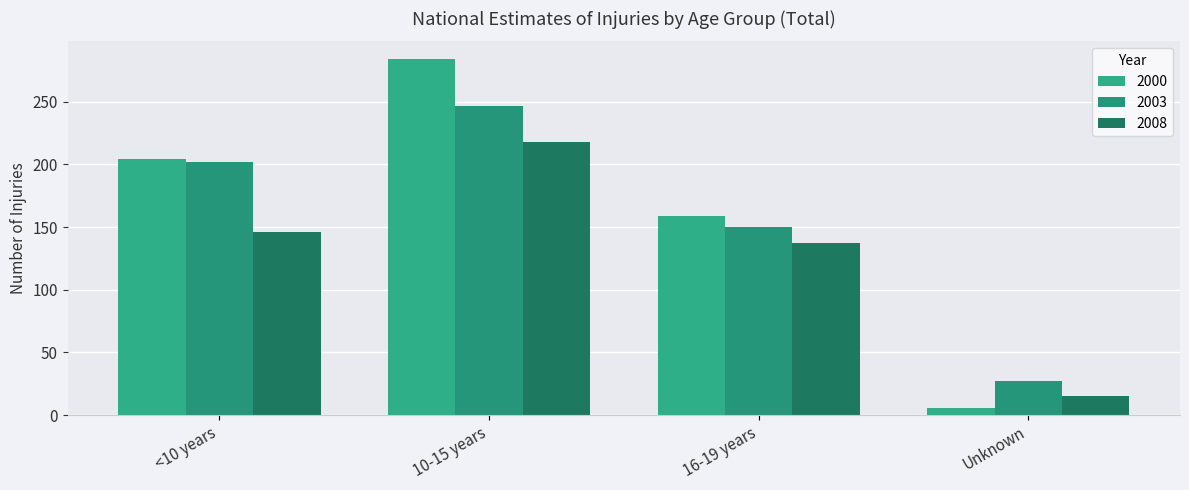

List the labels in order of 2008 value, largest first.

10-15 years, <10 years, 16-19 years, Unknown